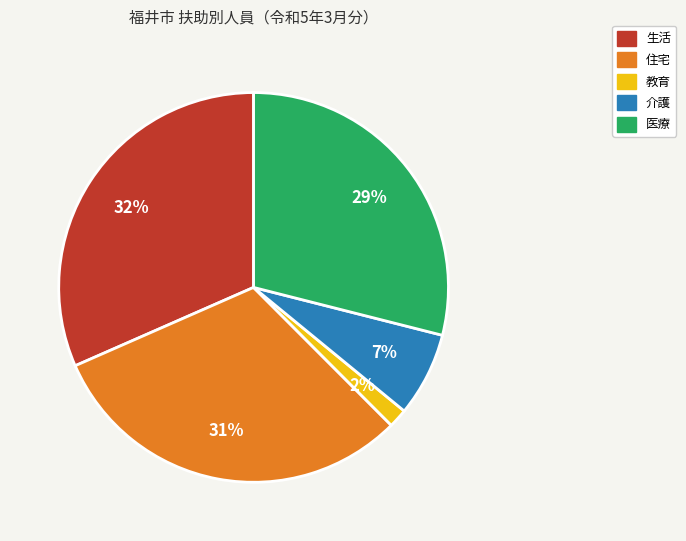

How many segments does this pie chart have?

5